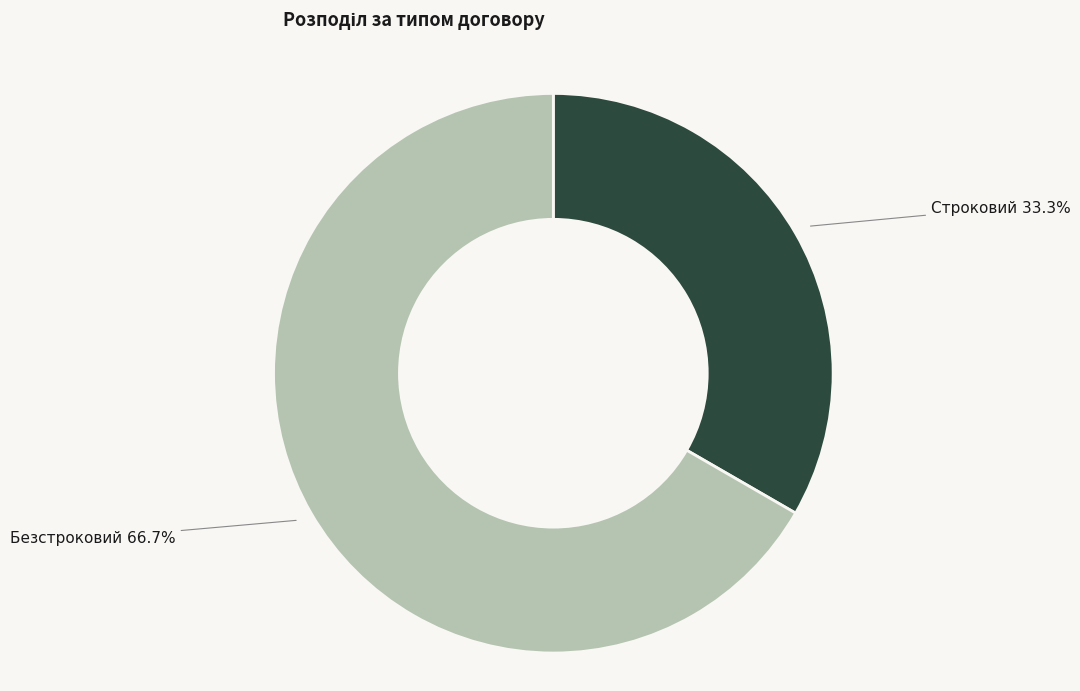

To the nearest percent, what is the combined percentage of Безстроковий and Строковий?

100%